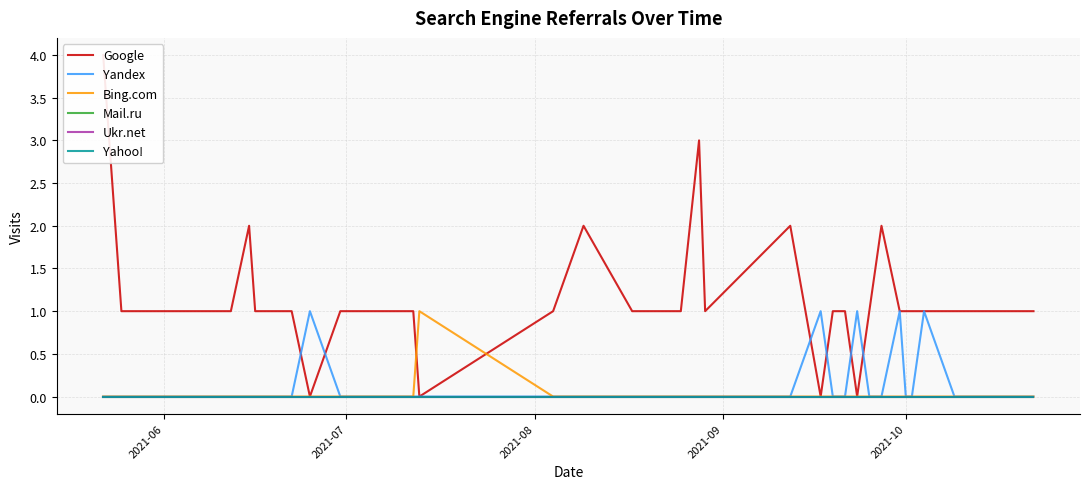

True or false: Mail.ru and Google intersect in this chart.

False